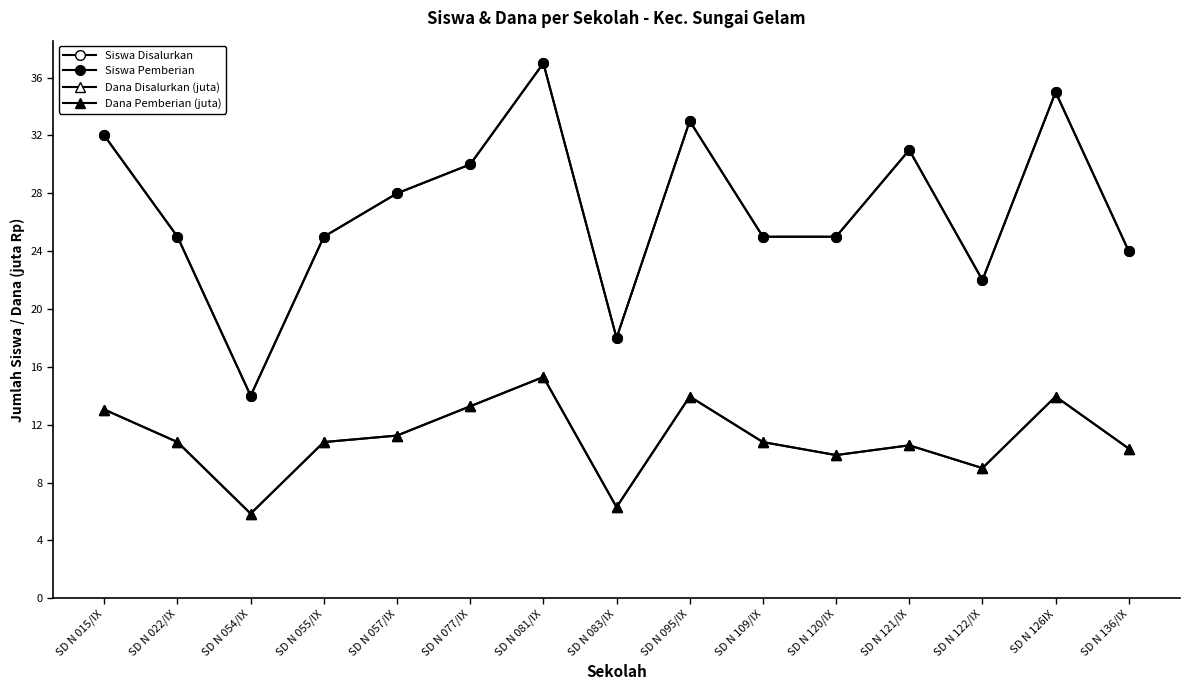

Is this an area chart (filled region under the line)?

No